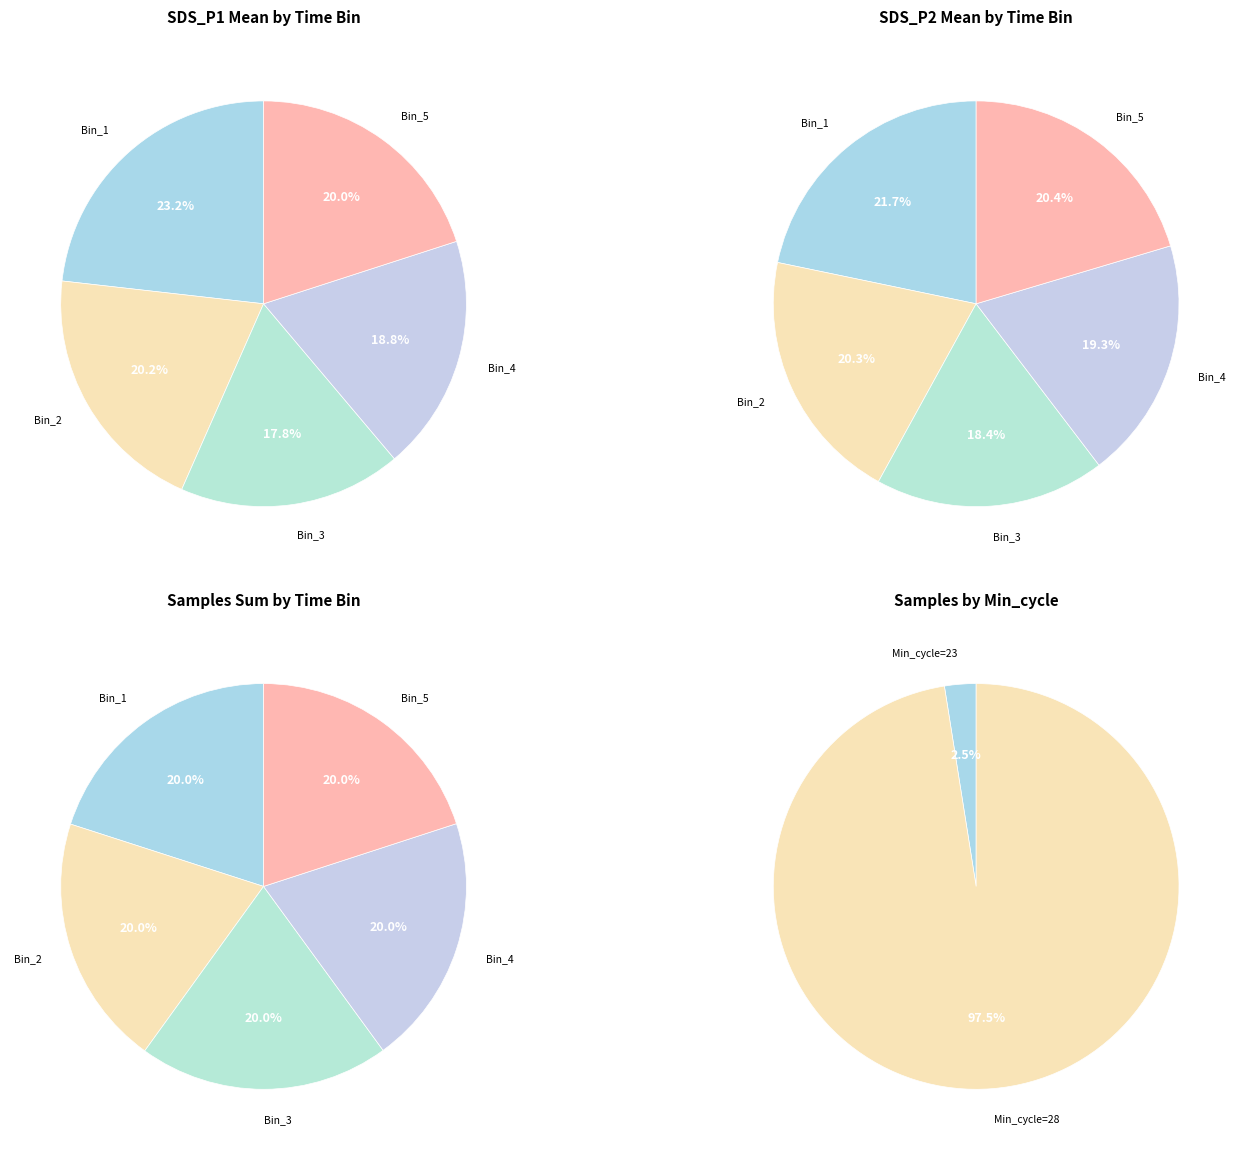

Does any single category account for the majority?

No